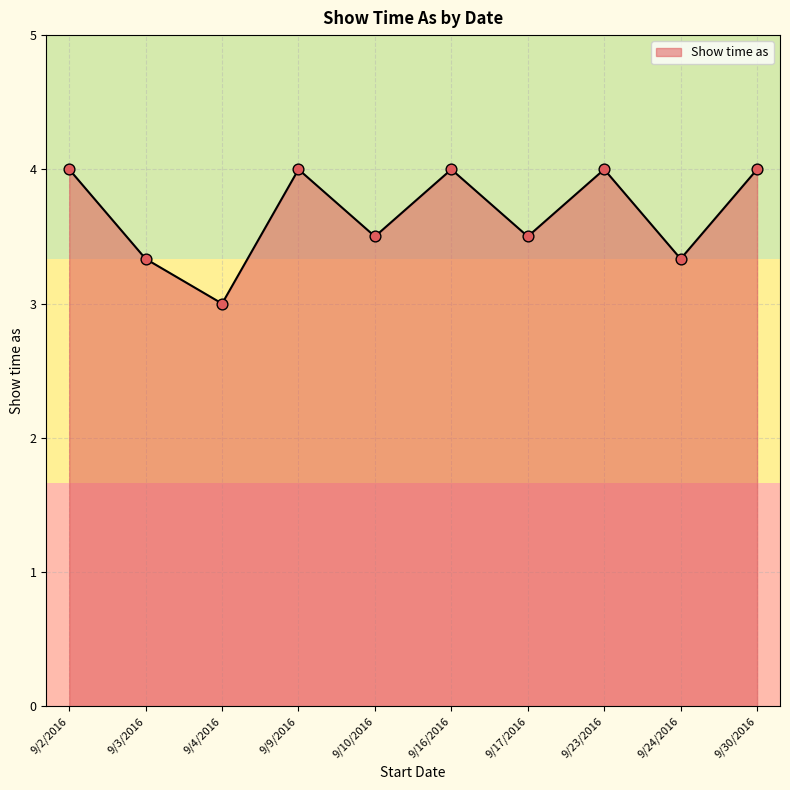

What is the change in value from 9/16/2016 to 9/24/2016?

-0.7